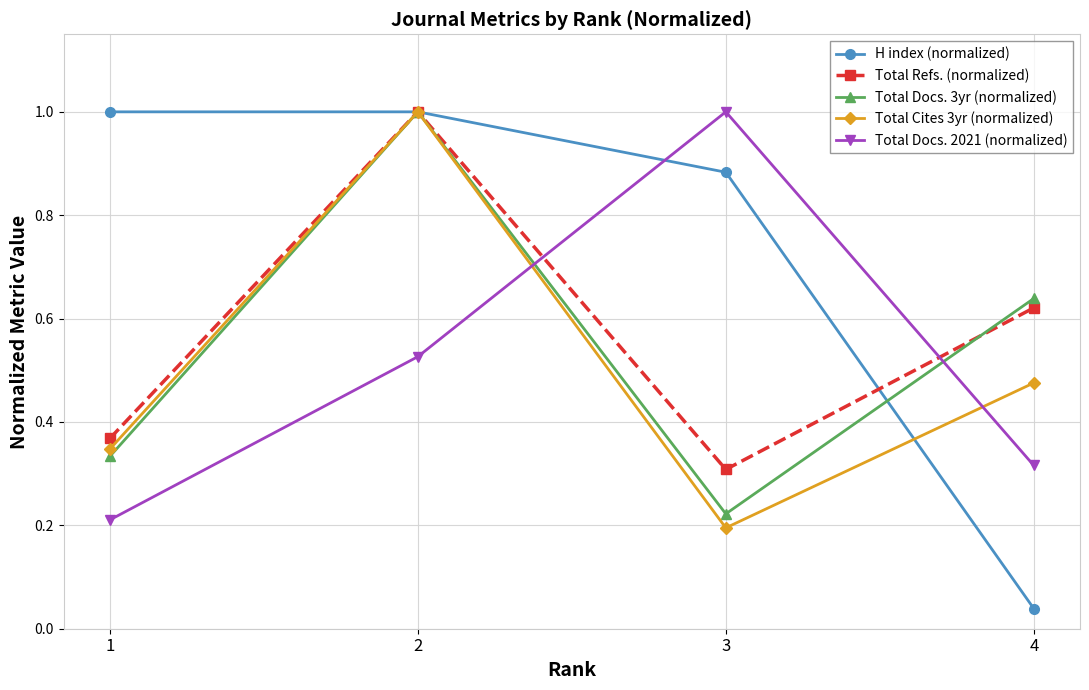

At which label is H index (normalized) closest to 0?

4